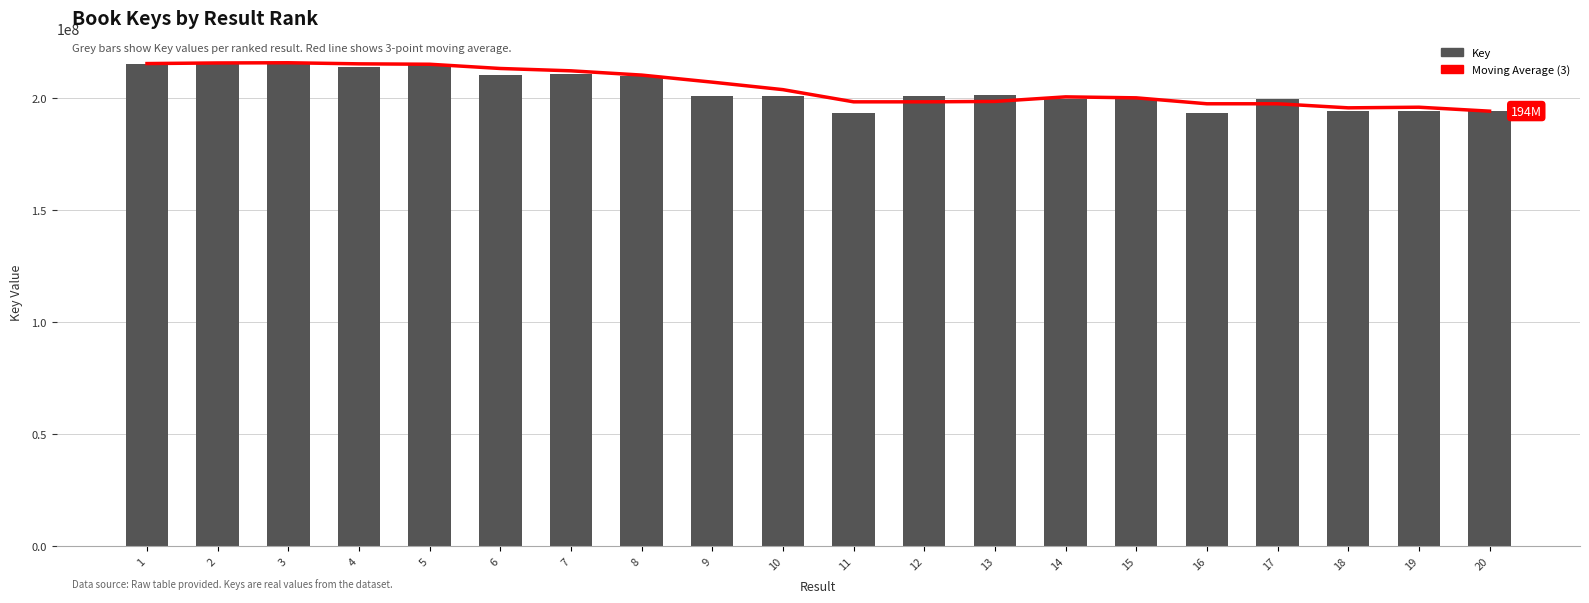

Which series has the largest total across all categories?

Moving Average (3)